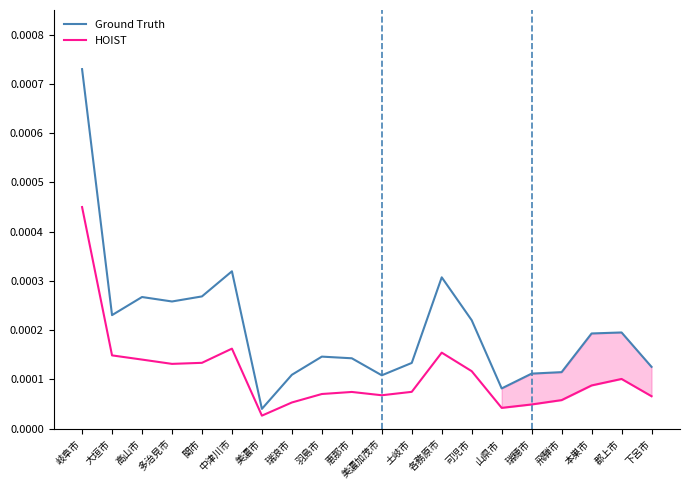

Is the value of HOIST at 恵那市 greater than the value of Ground Truth at 瑞穂市?

No